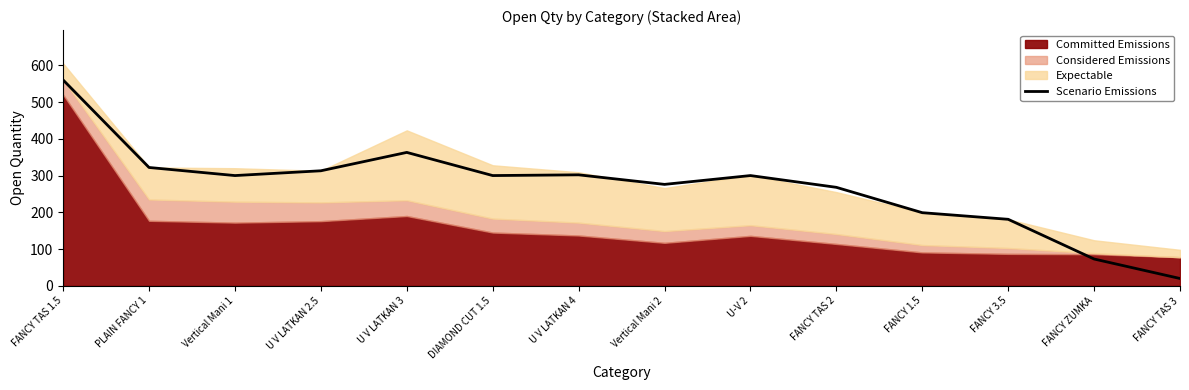

Where is the first local minimum?

Vertical Mani 1